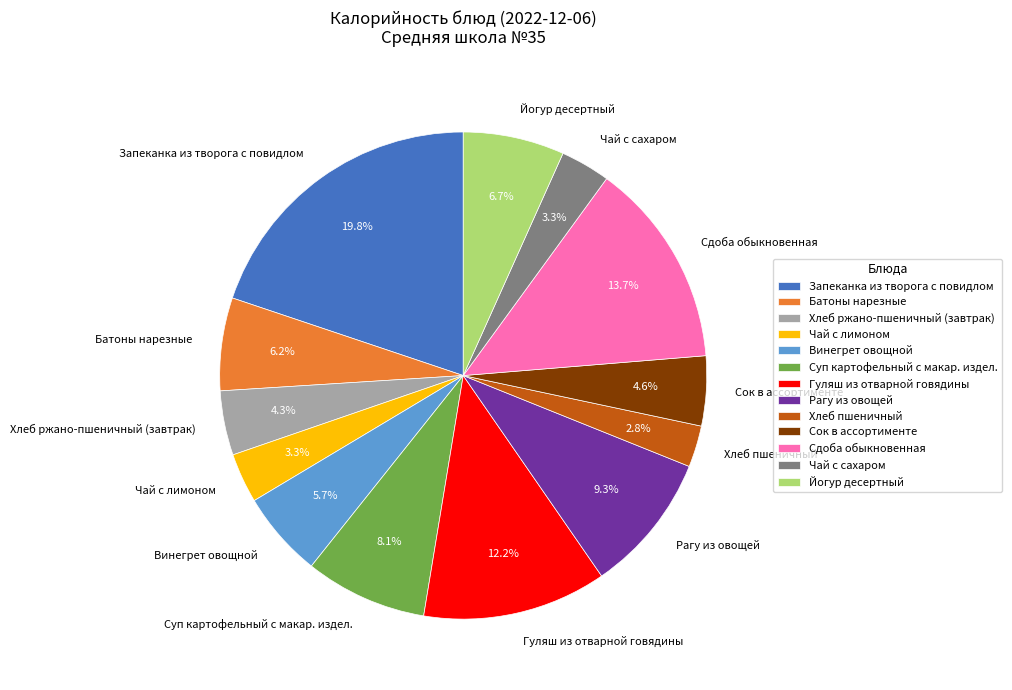

Which slice is the smallest?

Хлеб пшеничный